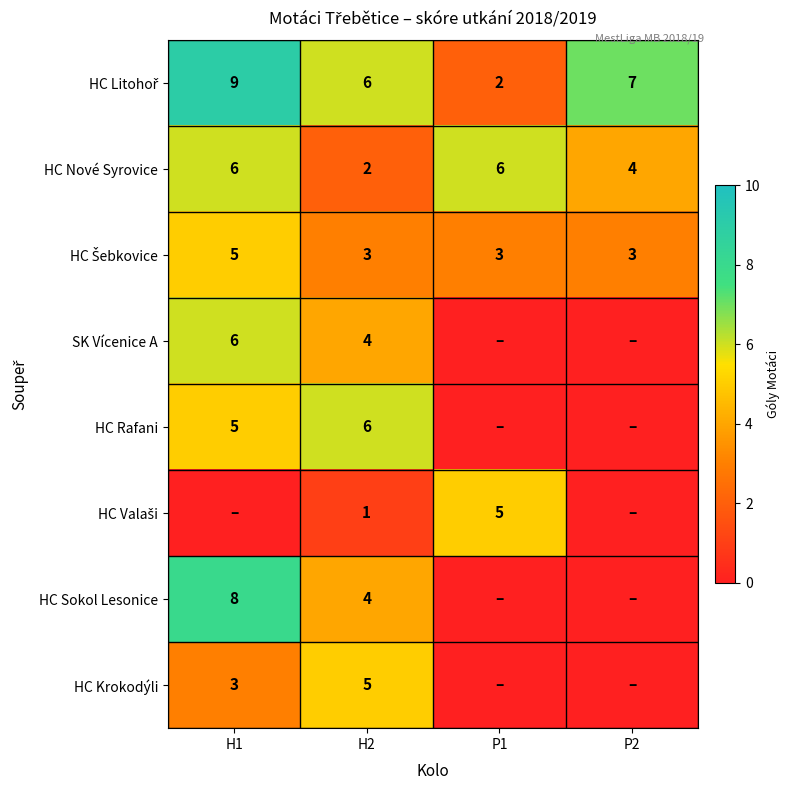

Where is HC Nové Syrovice nearest to the value 4?

P2